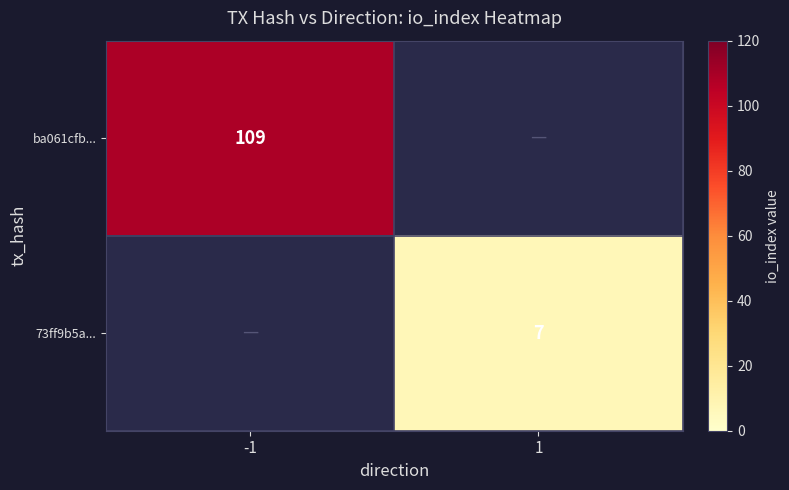

How many data points does each series have?

2